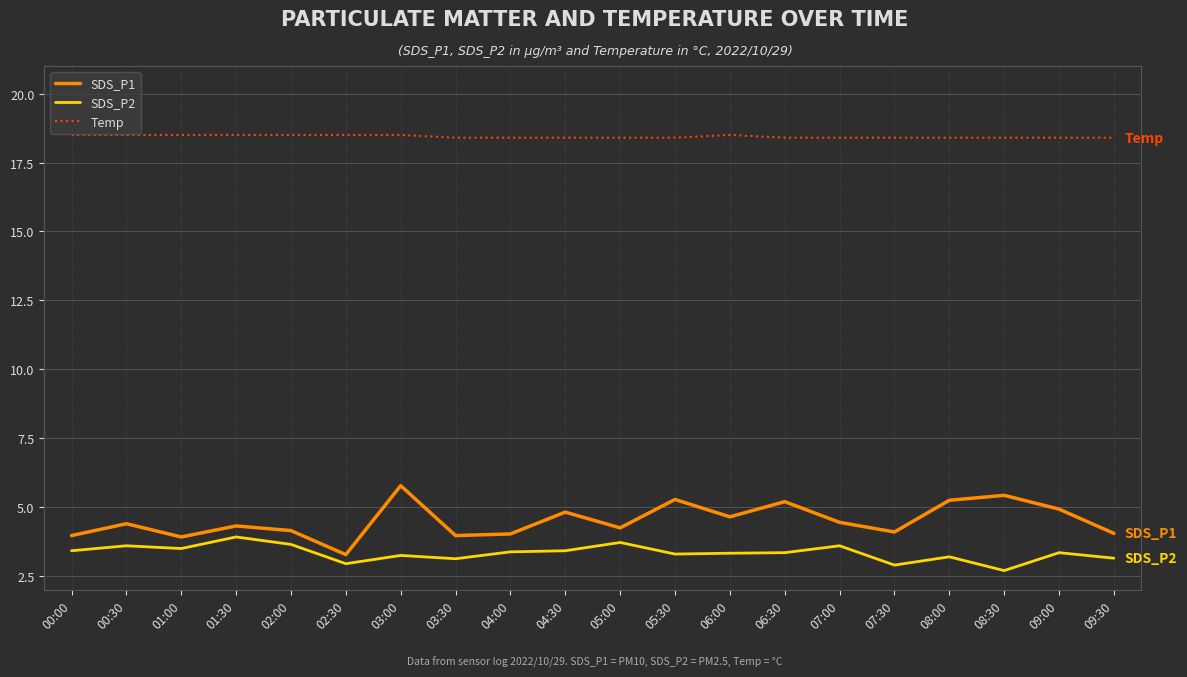

Which series has the widest spread of values?

SDS_P1